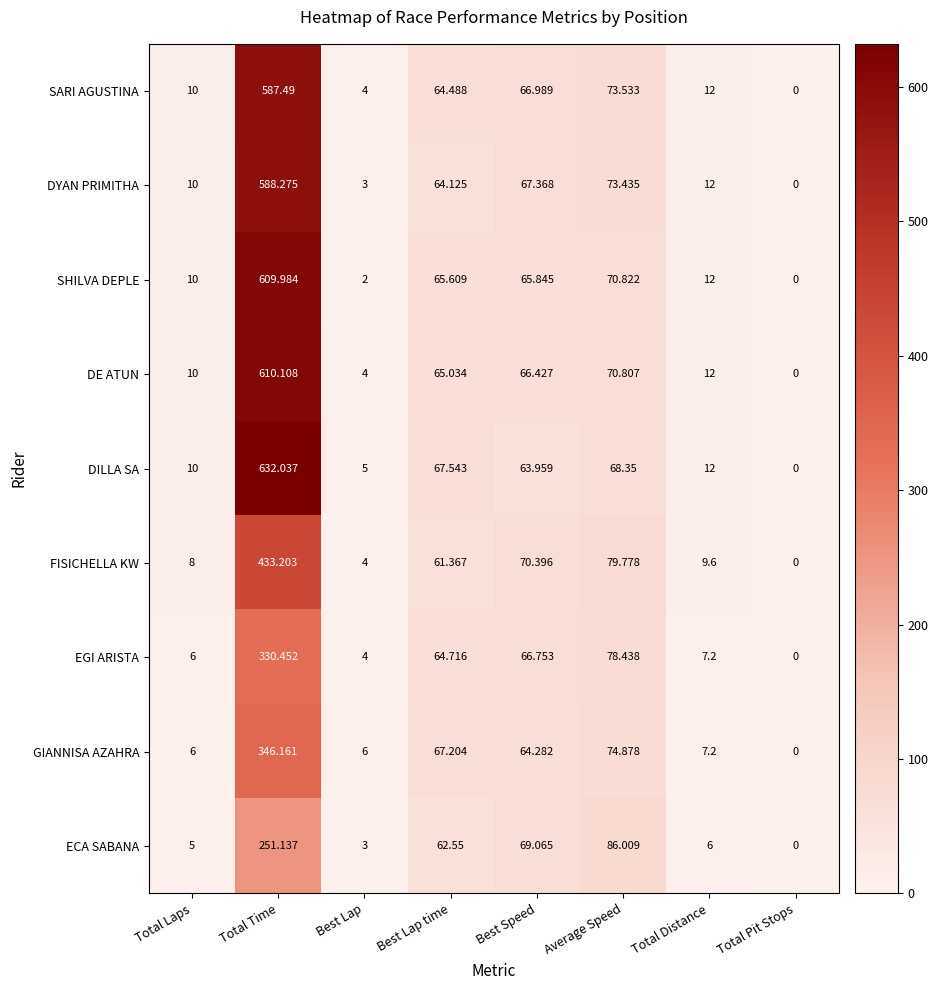

Which category has the highest value in the DYAN PRIMITHA series?

Total Time